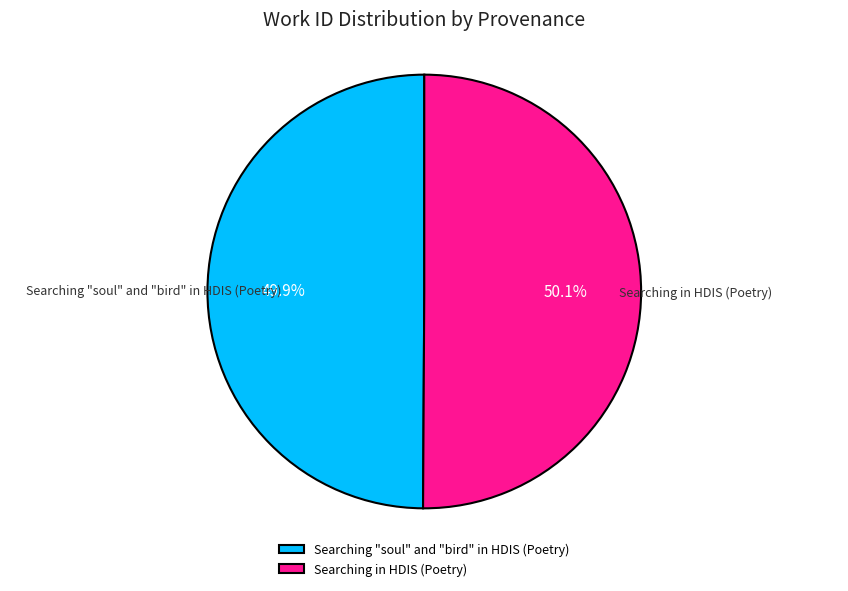

Do Searching in HDIS (Poetry) and Searching "soul" and "bird" in HDIS (Poetry) together represent more than half of the pie?

Yes